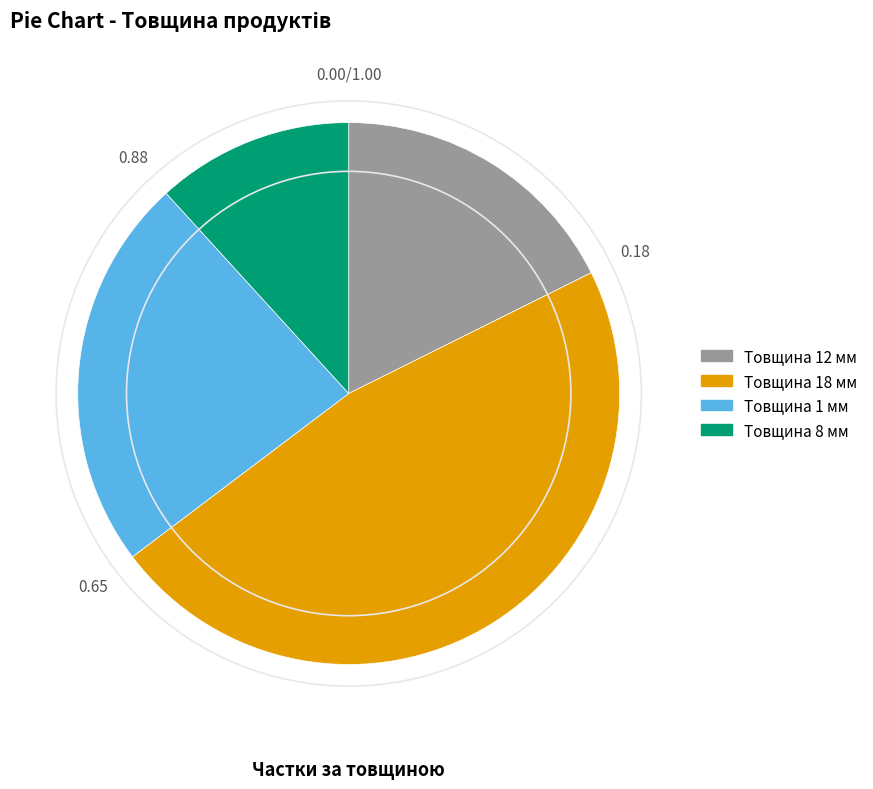

Do Товщина 8 мм and Товщина 18 мм together represent more than half of the pie?

Yes